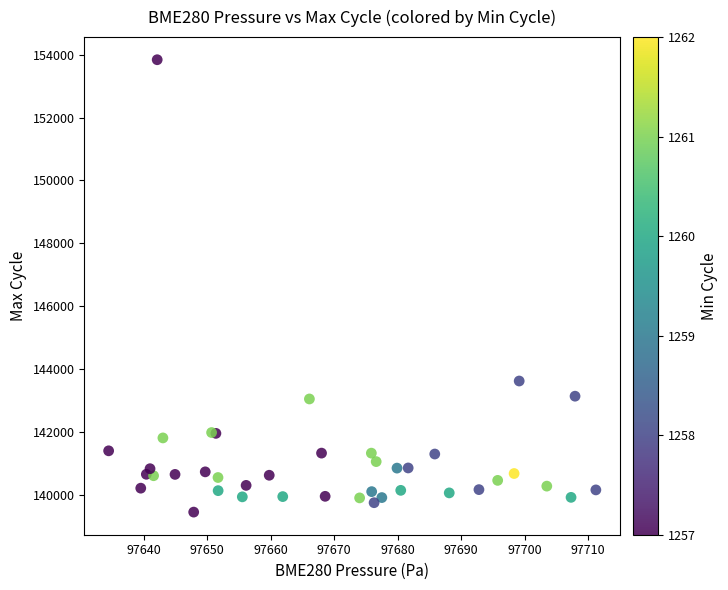

What Y value in the scatter plot is closest to 146645?

143621